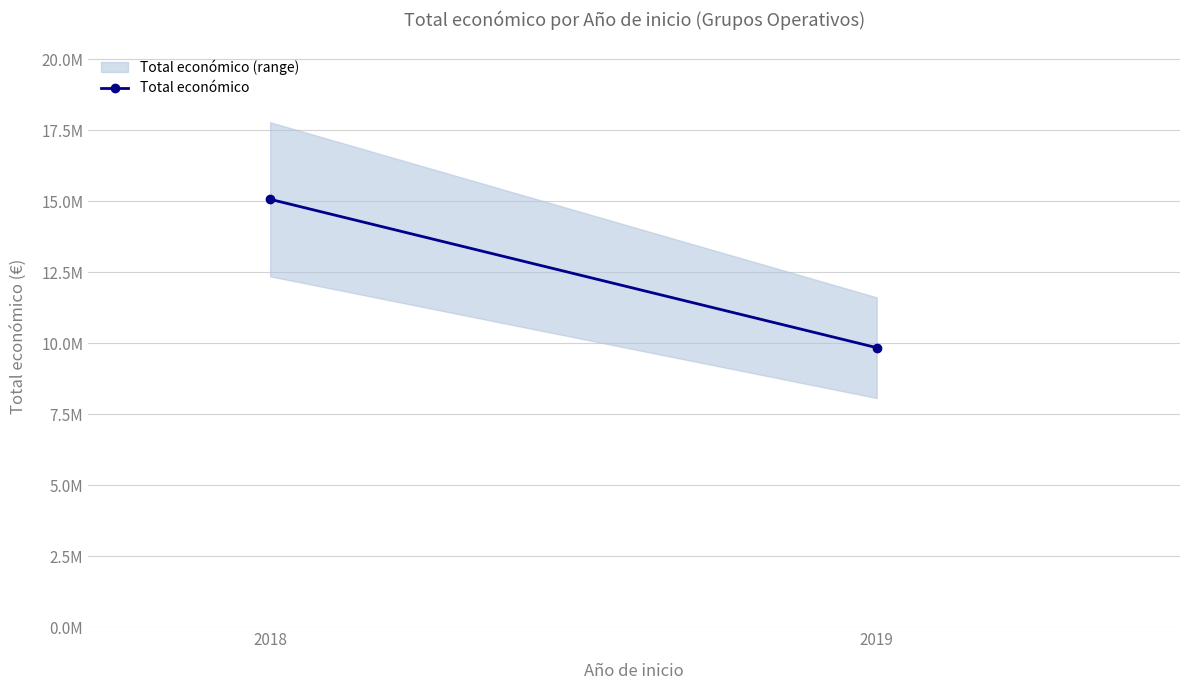

How many lines are shown in the chart?

1